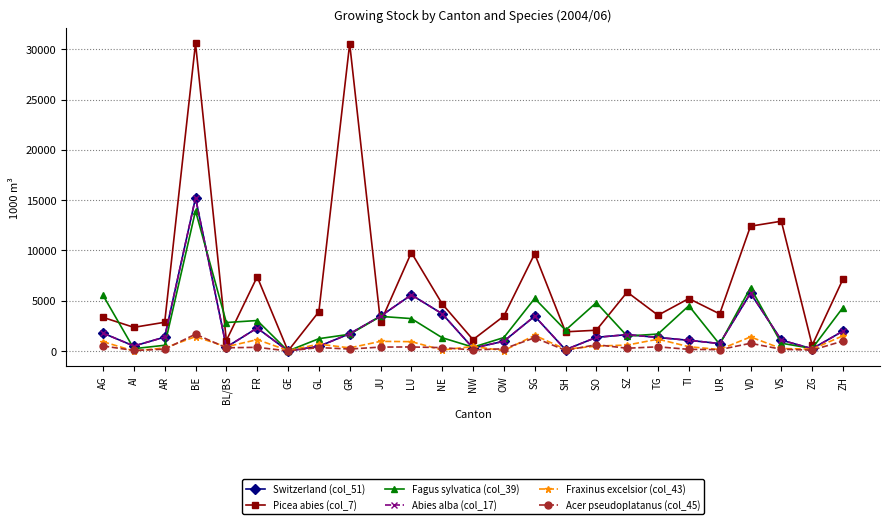

Where is Switzerland (col_51) nearest to the value 7609?

VD